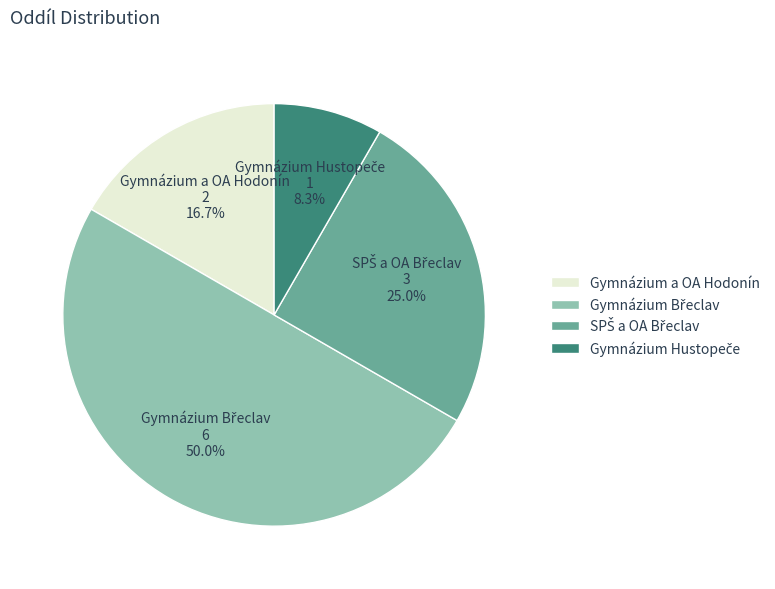

Does Gymnázium a OA Hodonín represent more than half of the total?

No